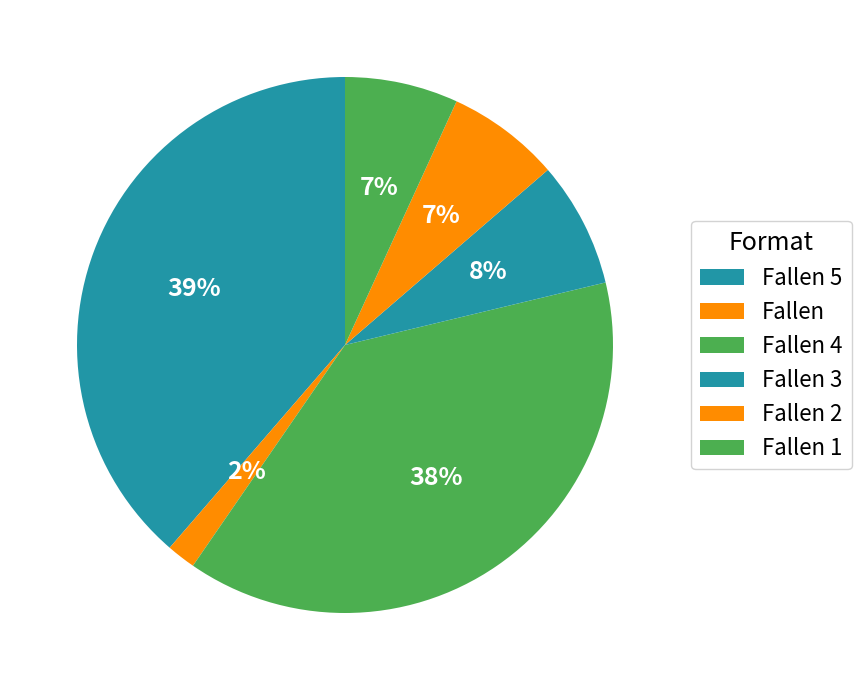

Which category has the smallest portion of the pie?

Fallen